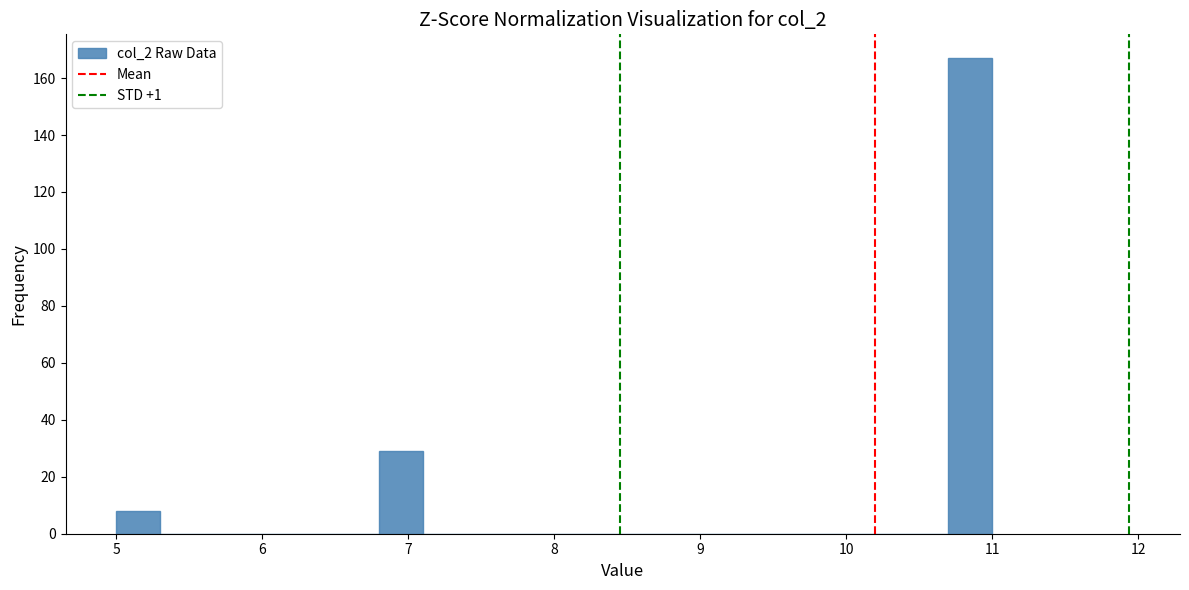

Read against the x-axis, roughly where is the centre of the tallest bar?

10.9